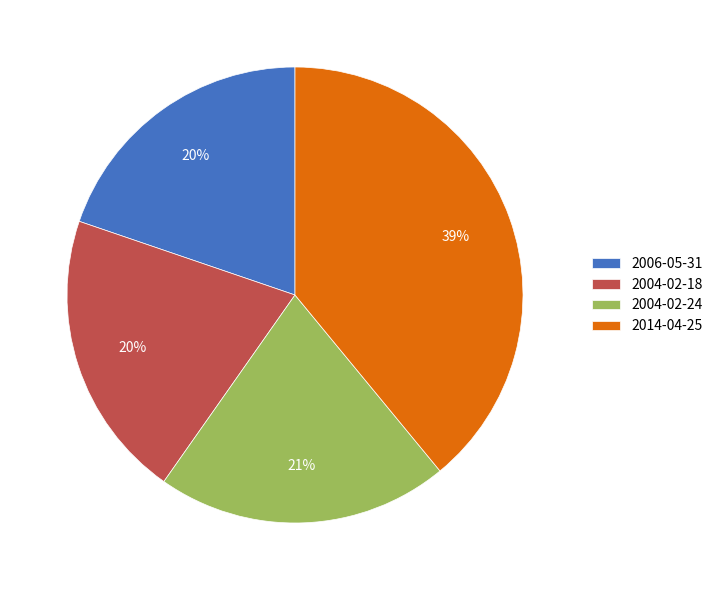

True or false: 2004-02-24 accounts for 29% of the total.

False